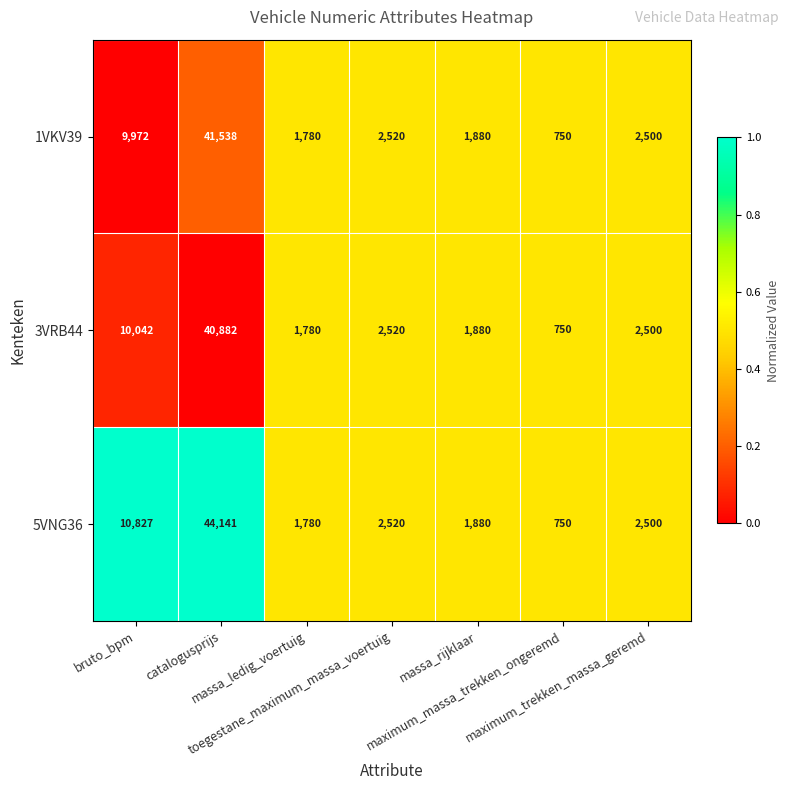

What is the lowest value of the 5VNG36 series?

750